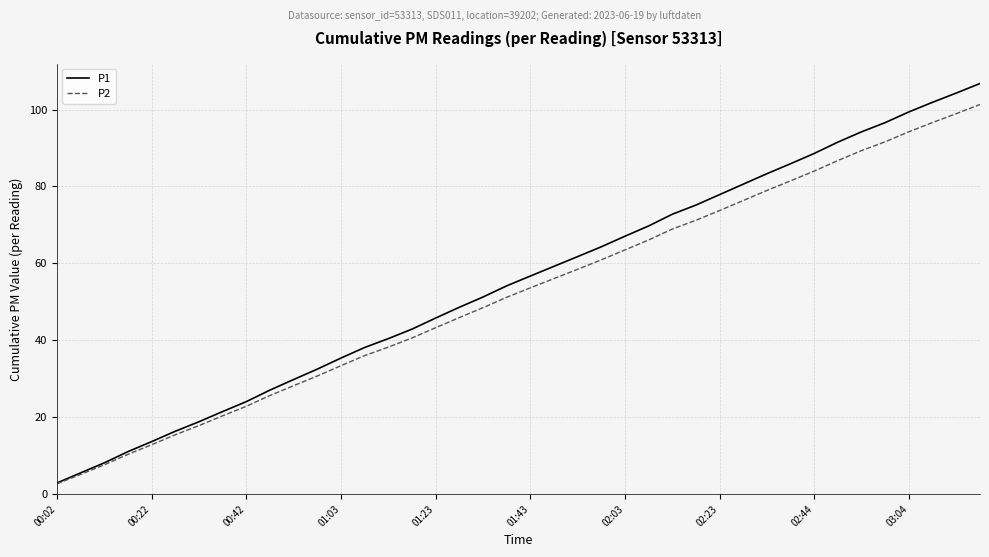

What is the maximum value shown in the chart?

106.8